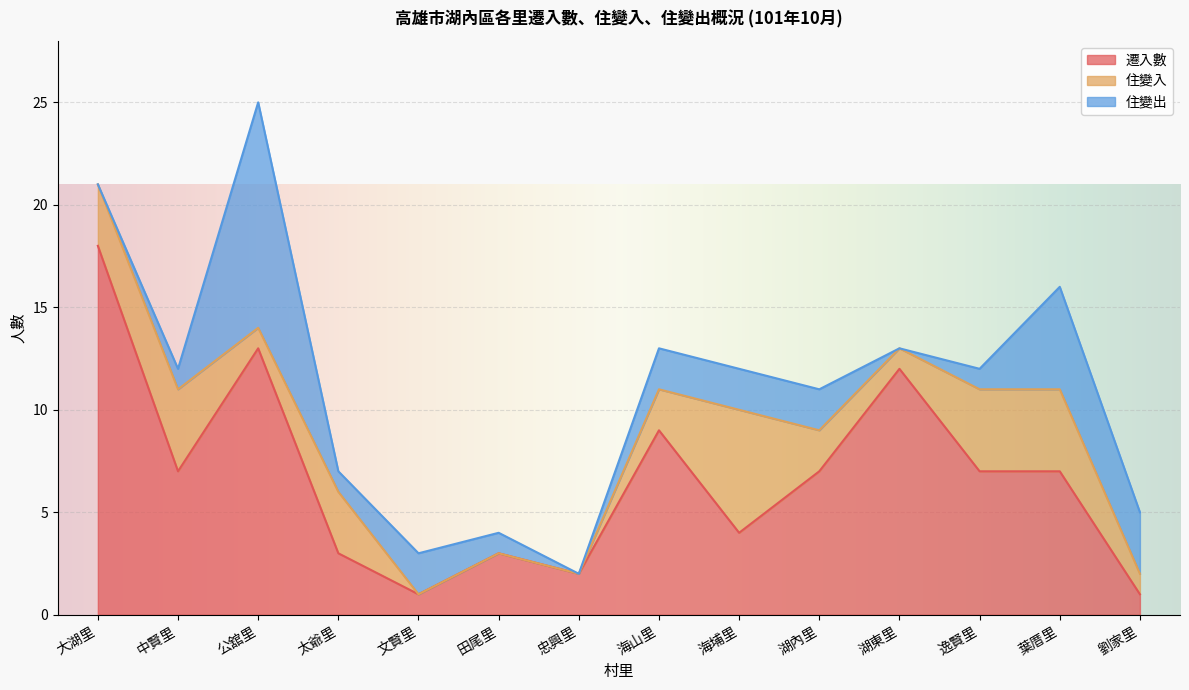

Reading right to left, list all the values displayed in this chart.

遷入數: 1	7	7	12	7	4	9	2	3	1	3	13	7	18
住變入: 1	4	4	1	2	6	2	0	0	0	3	1	4	3
住變出: 3	5	1	0	2	2	2	0	1	2	1	11	1	0